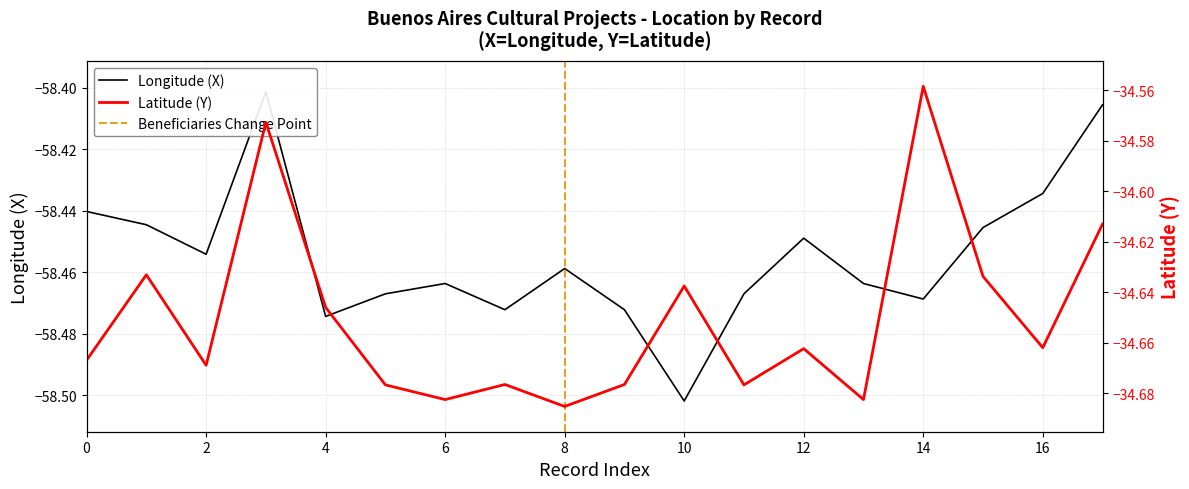

How many interior local valleys does the X series have?

5